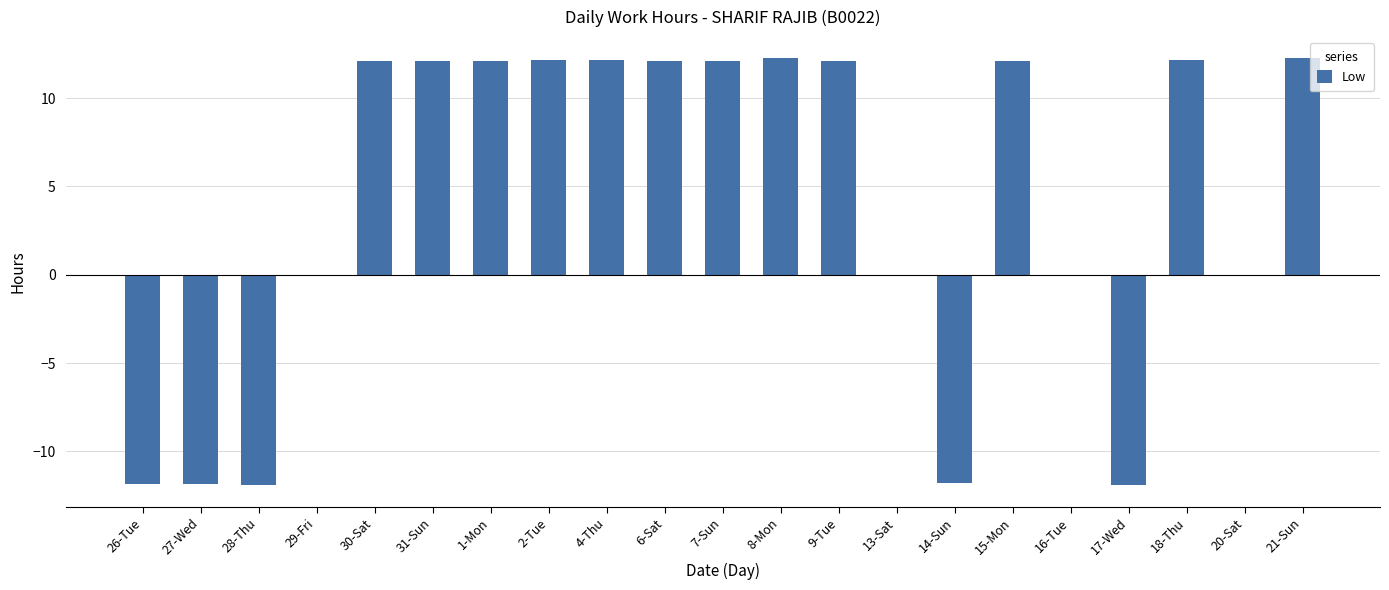

What is the average value?

4.1